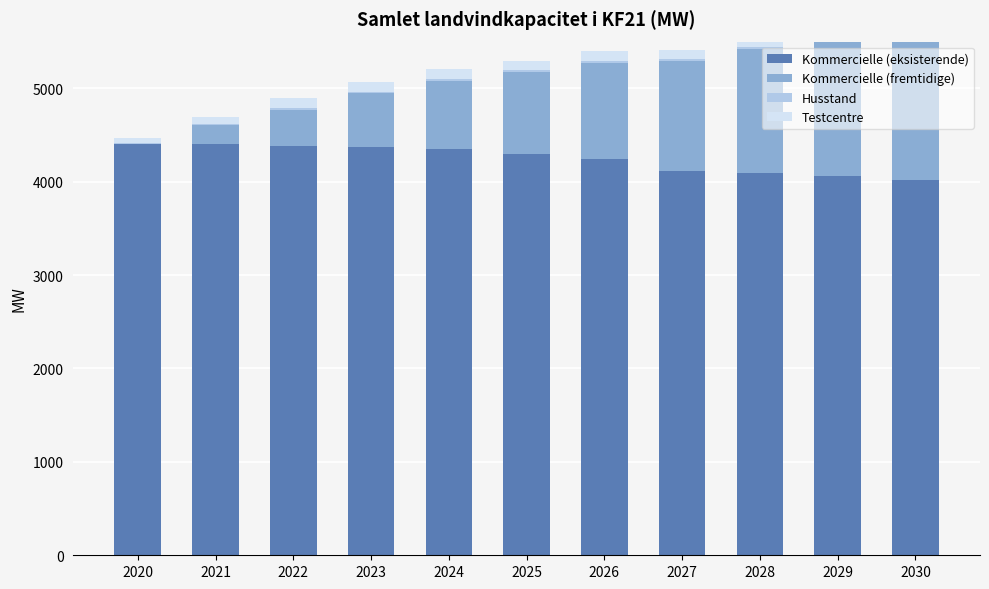

What is the approximate value of Husstand at 2023?

18.2